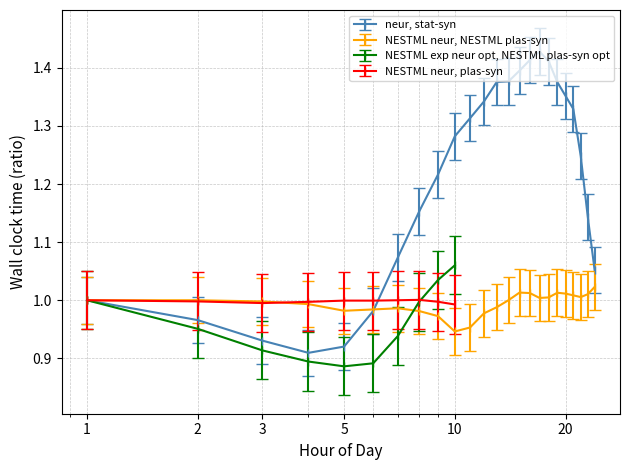

Does the chart have visible grid lines?

Yes